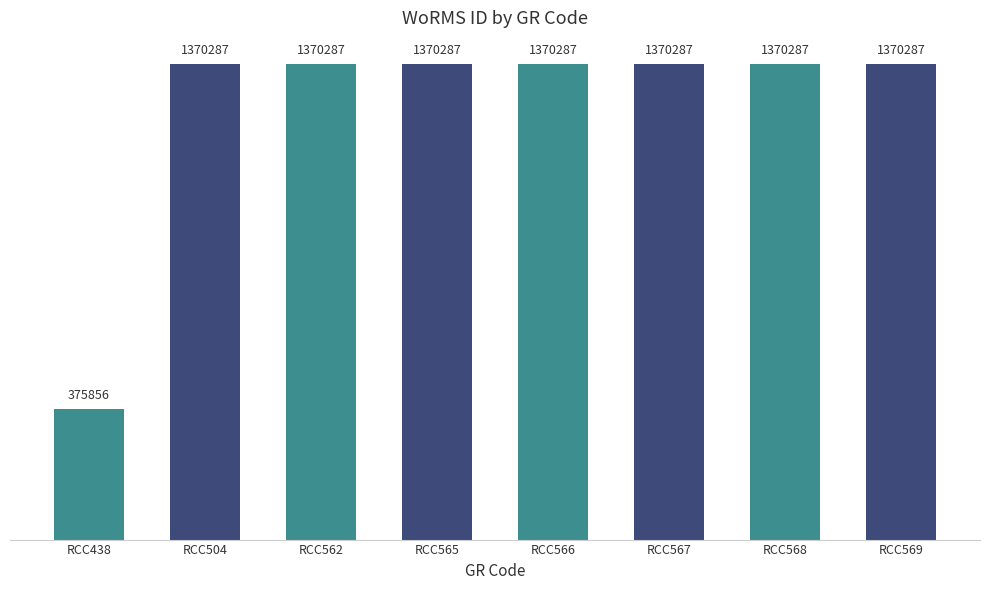

Does the chart contain any negative values?

No